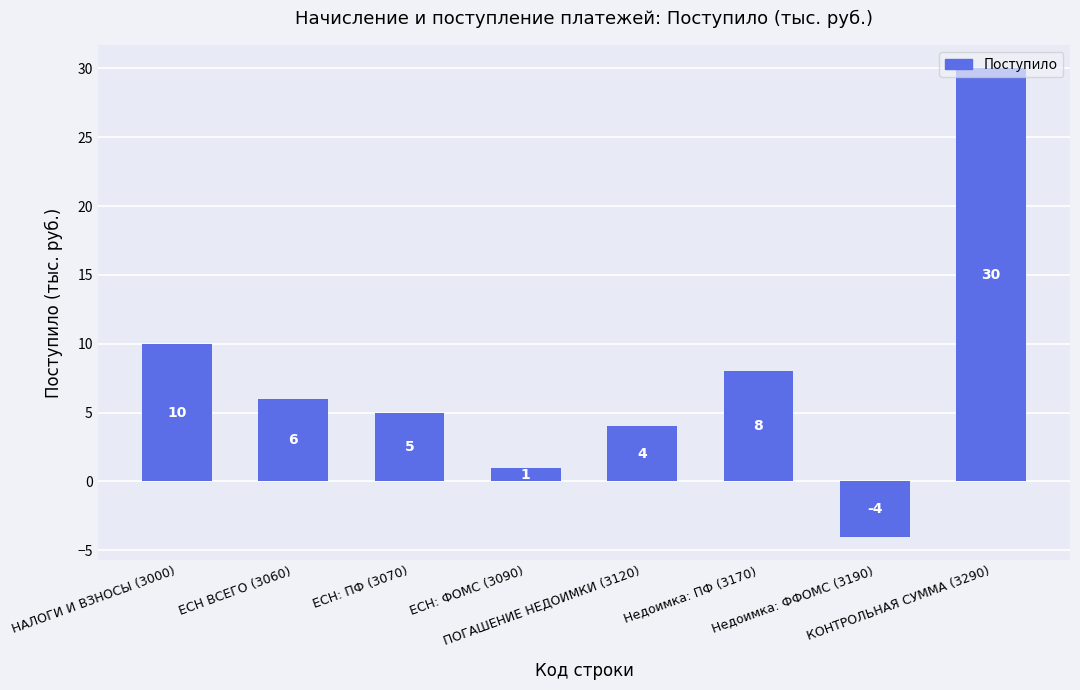

What is the label of the 1st bar from the left?

НАЛОГИ И ВЗНОСЫ (3000)